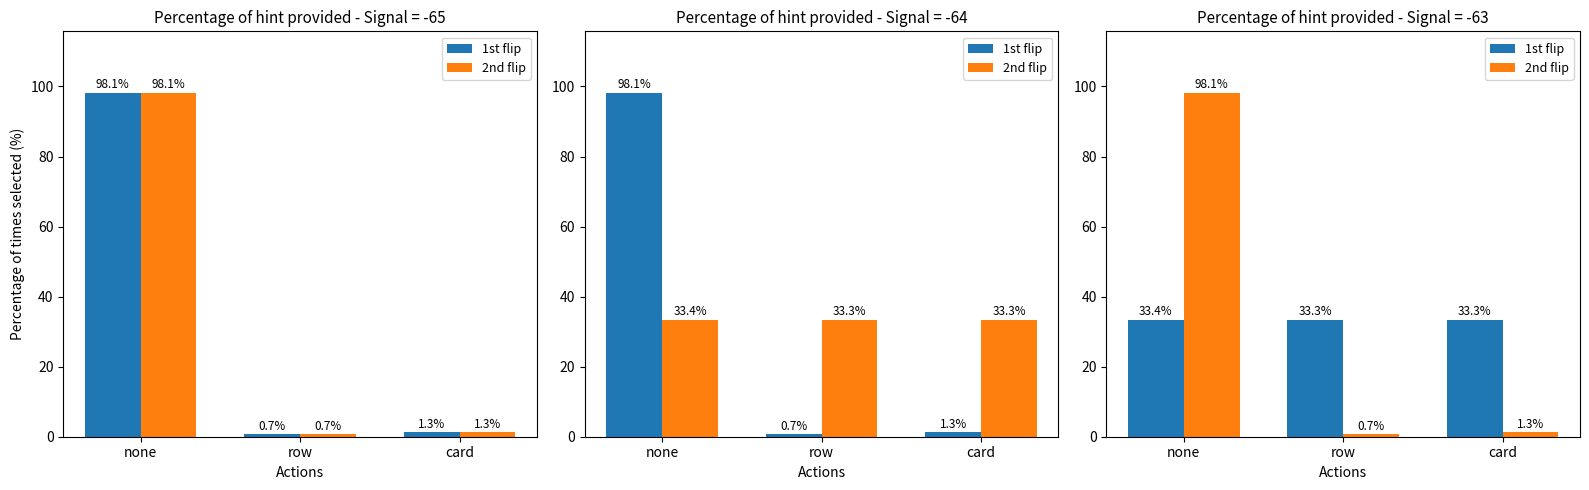

Is it true that 1st flip equals 45.8 at row?

False